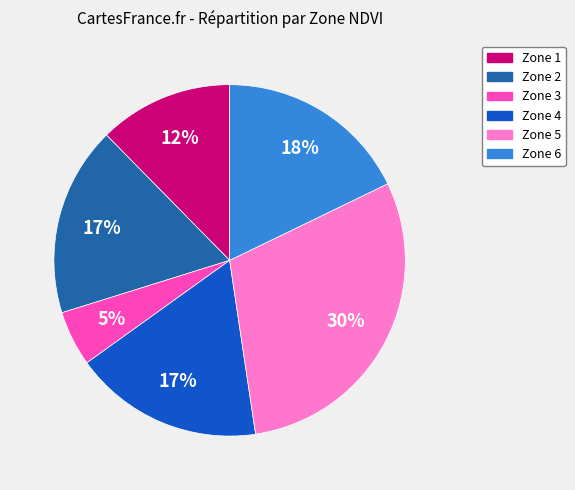

Is the sum of Zone 2 and Zone 5 greater than half?

No